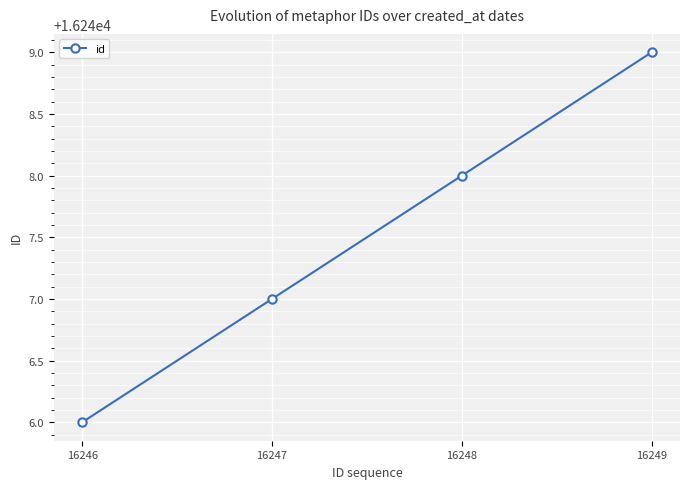

Which label corresponds to the smallest value in the chart?

16246